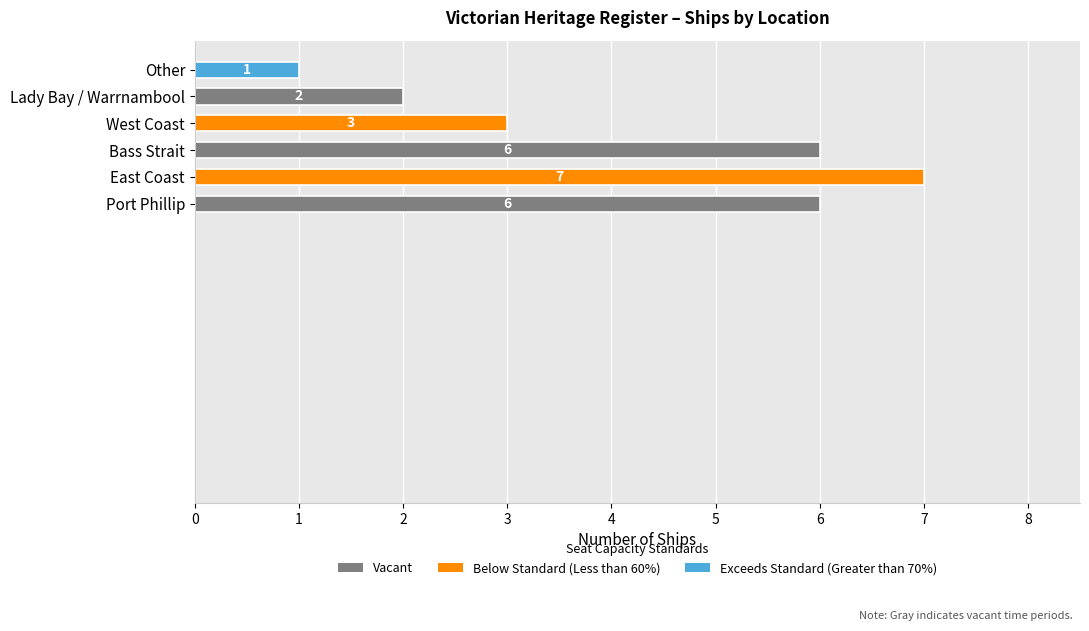

True or false: the data shows 3 at West Coast.

True